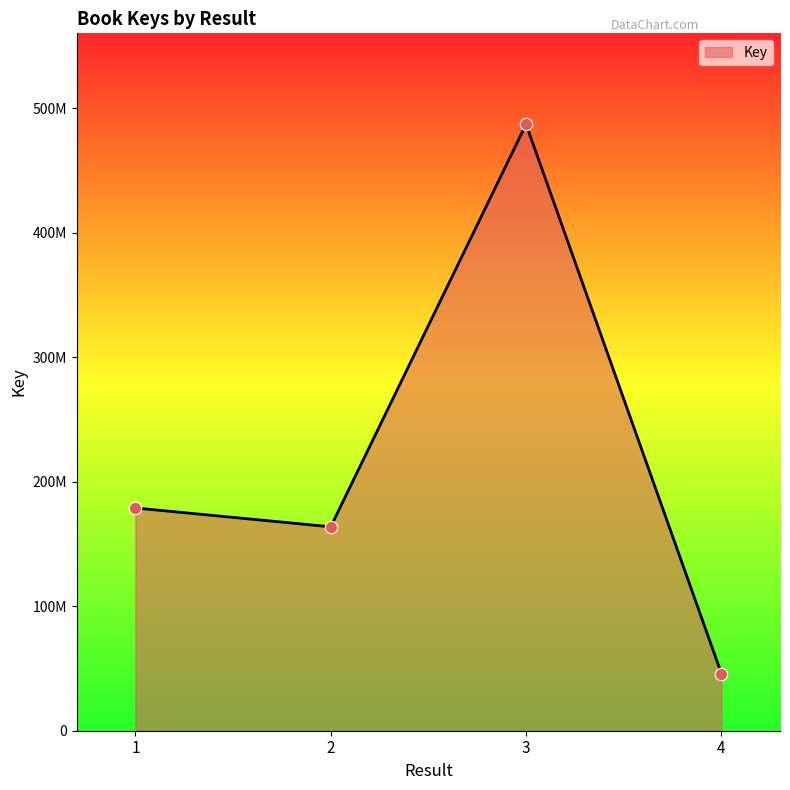

What is the ratio of the value at 3 to the value at 1?

2.7